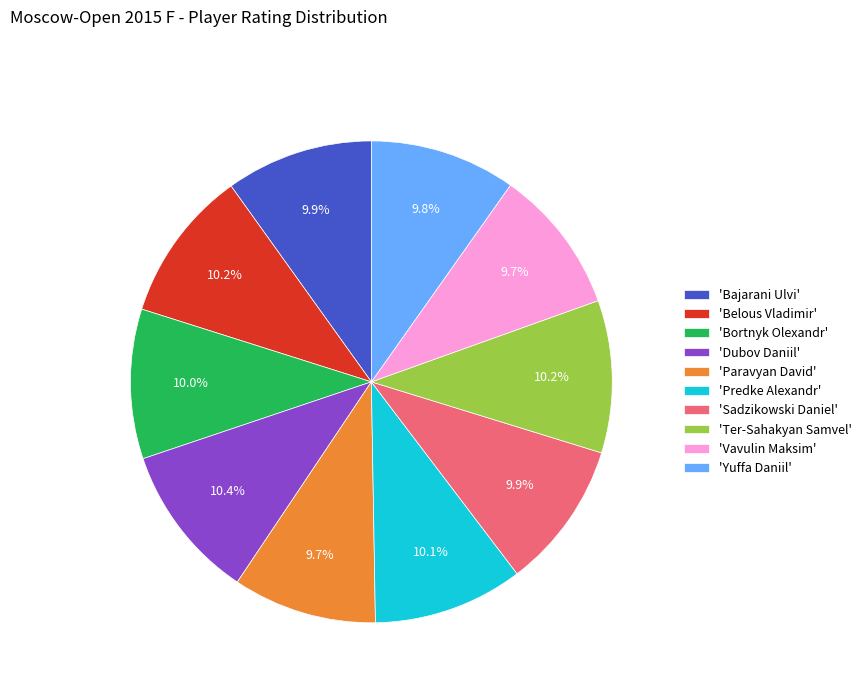

What is the ratio of the value at 'Belous Vladimir' to the value at 'Sadzikowski Daniel'?

1.0